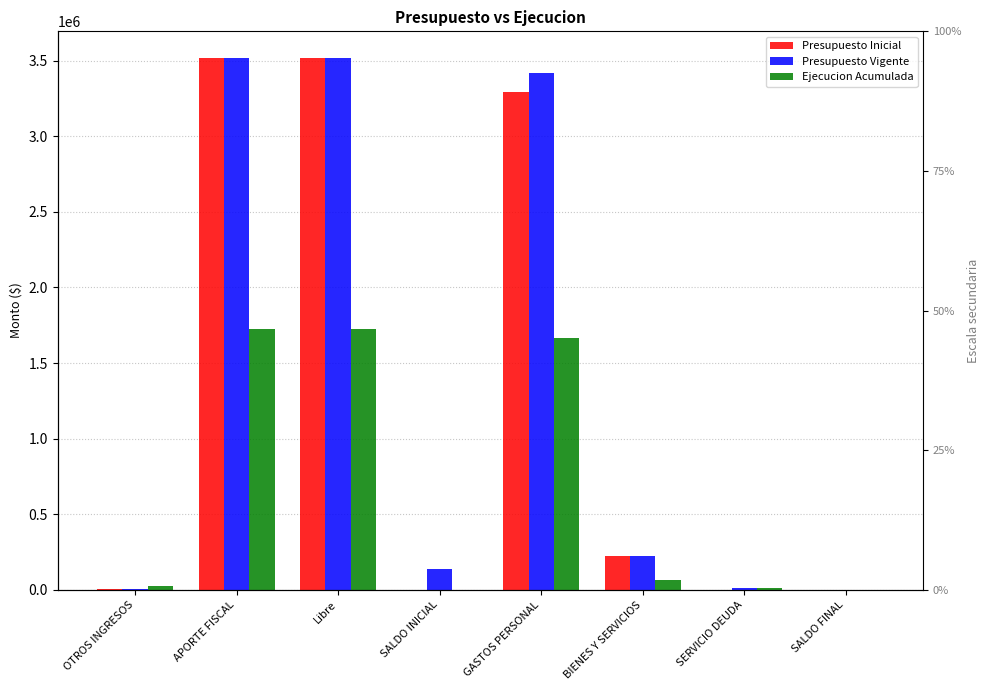

Reading right to left, transcribe all the data shown in this chart.

Presupuesto Inicial: SALDO FINAL=1000	SERVICIO DEUDA=1000	BIENES Y SERVICIOS=226059	GASTOS PERSONAL=3294150	SALDO INICIAL=1000	Libre=3519029	APORTE FISCAL=3519029	OTROS INGRESOS=2180
Presupuesto Vigente: SALDO FINAL=1000	SERVICIO DEUDA=13554	BIENES Y SERVICIOS=226059	GASTOS PERSONAL=3418475	SALDO INICIAL=137879	Libre=3519029	APORTE FISCAL=3519029	OTROS INGRESOS=2180
Ejecucion Acumulada: SALDO FINAL=0	SERVICIO DEUDA=13553	BIENES Y SERVICIOS=62695	GASTOS PERSONAL=1665335	SALDO INICIAL=0	Libre=1728613	APORTE FISCAL=1728613	OTROS INGRESOS=22076